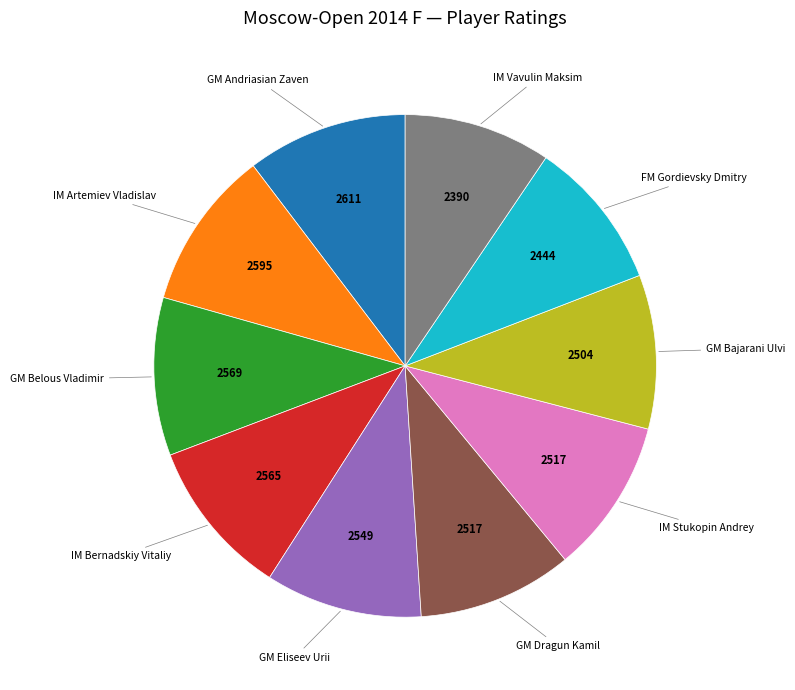

Does any single category account for the majority?

No